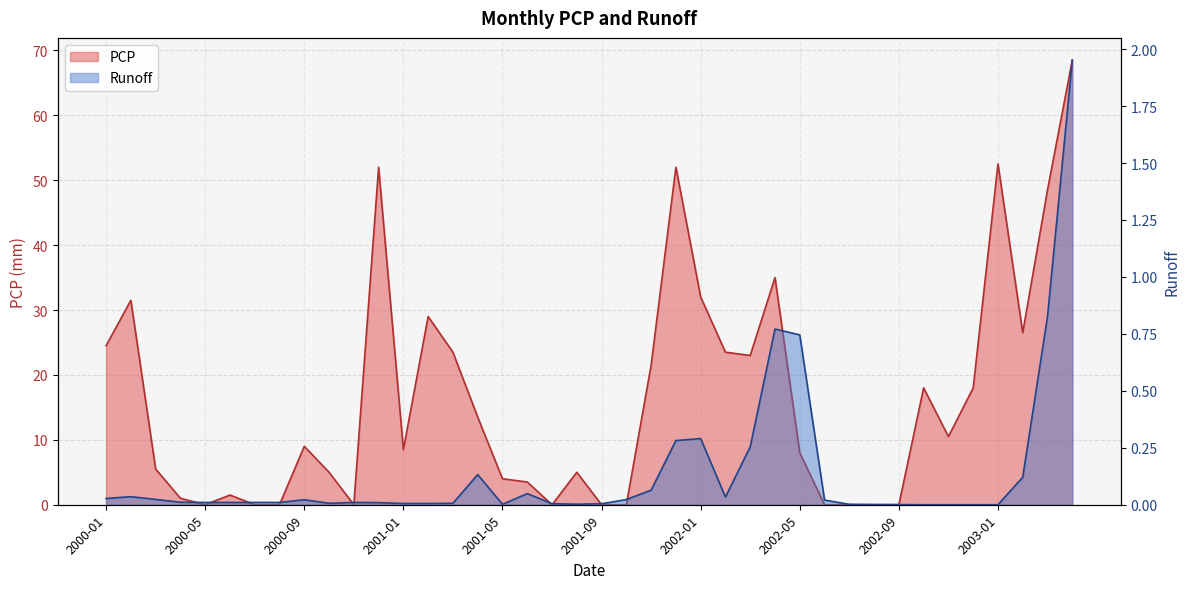

At 2002-04, list the series in order from largest to smallest.

PCP, Runoff